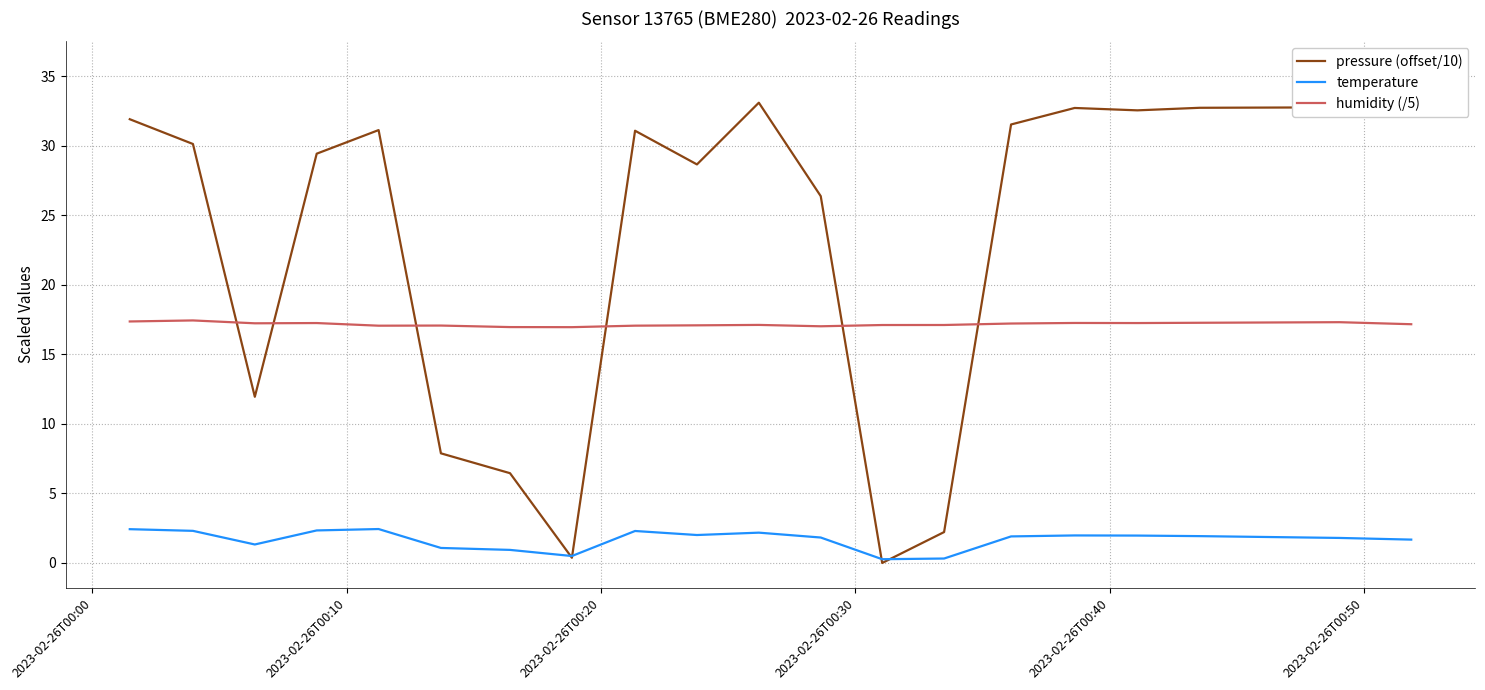

True or false: temperature and humidity (/5) intersect in this chart.

False